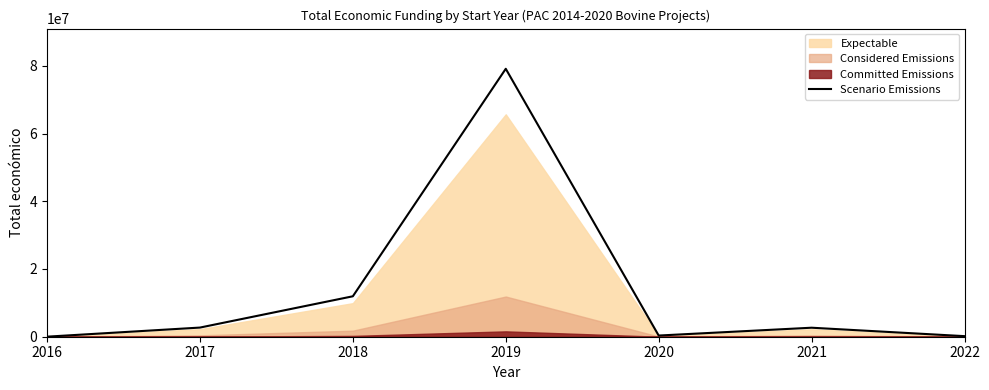

What is the change in value from 2020 to 2021?

+2310373.0